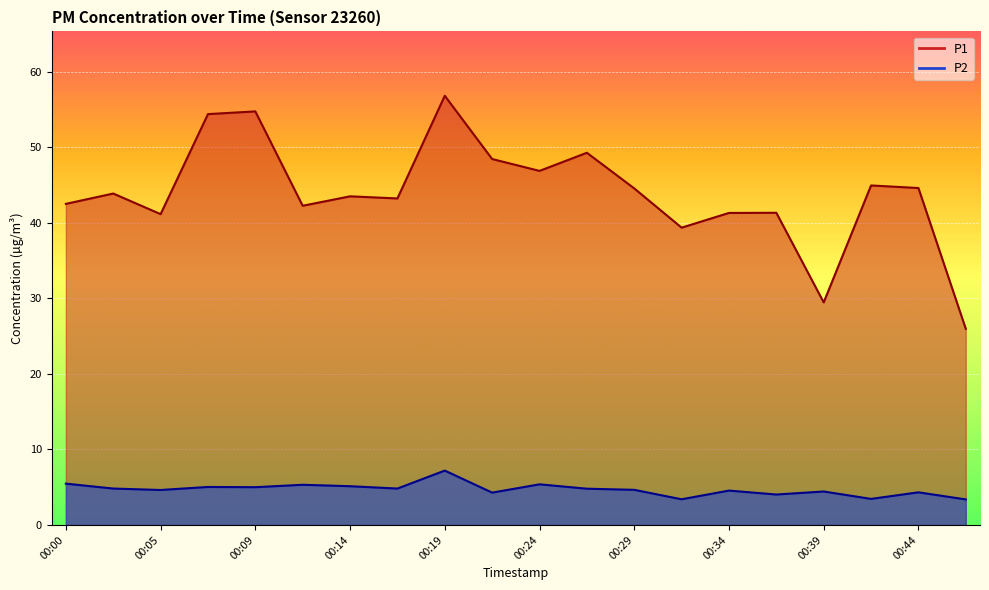

True or false: P2 has more than 1 points higher than both neighbors.

True